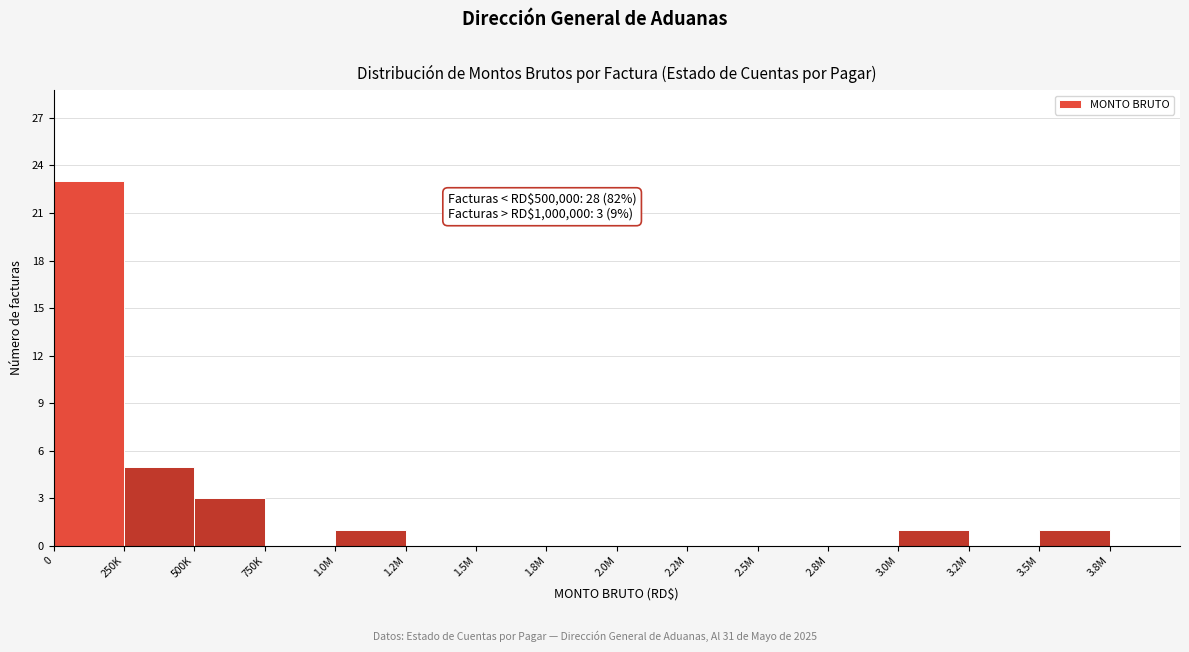

Reading left to right, what are all the values shown in this chart?

0=23	250K=5	500K=3	750K=0	1.0M=1	1.2M=0	1.5M=0	1.8M=0	2.0M=0	2.2M=0	2.5M=0	2.8M=0	3.0M=1	3.2M=0	3.5M=1	3.8M=0